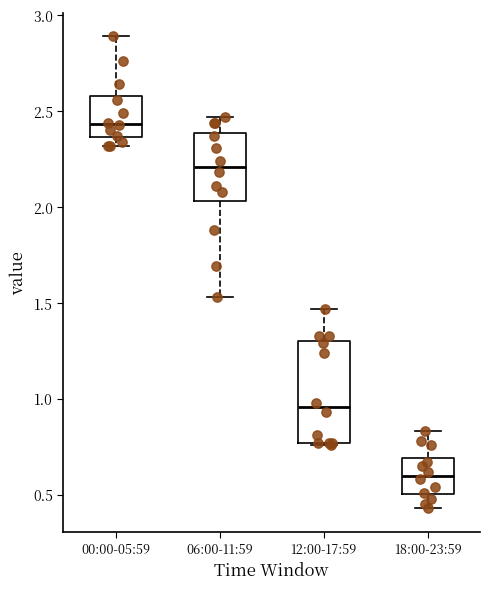

Which box's median line is the lowest?

18:00-23:59